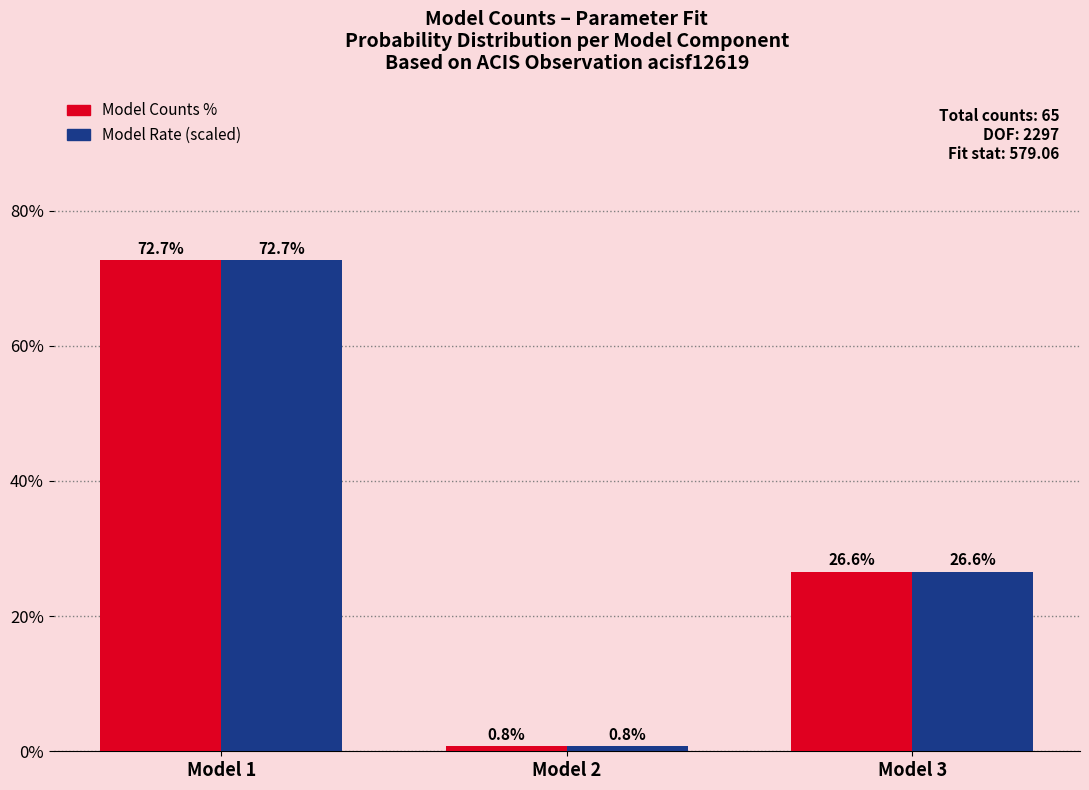

Reading right to left, list all the values displayed in this chart.

Model Counts %: 26.6	0.8	72.7
Model Rate (scaled): 26.6	0.8	72.7